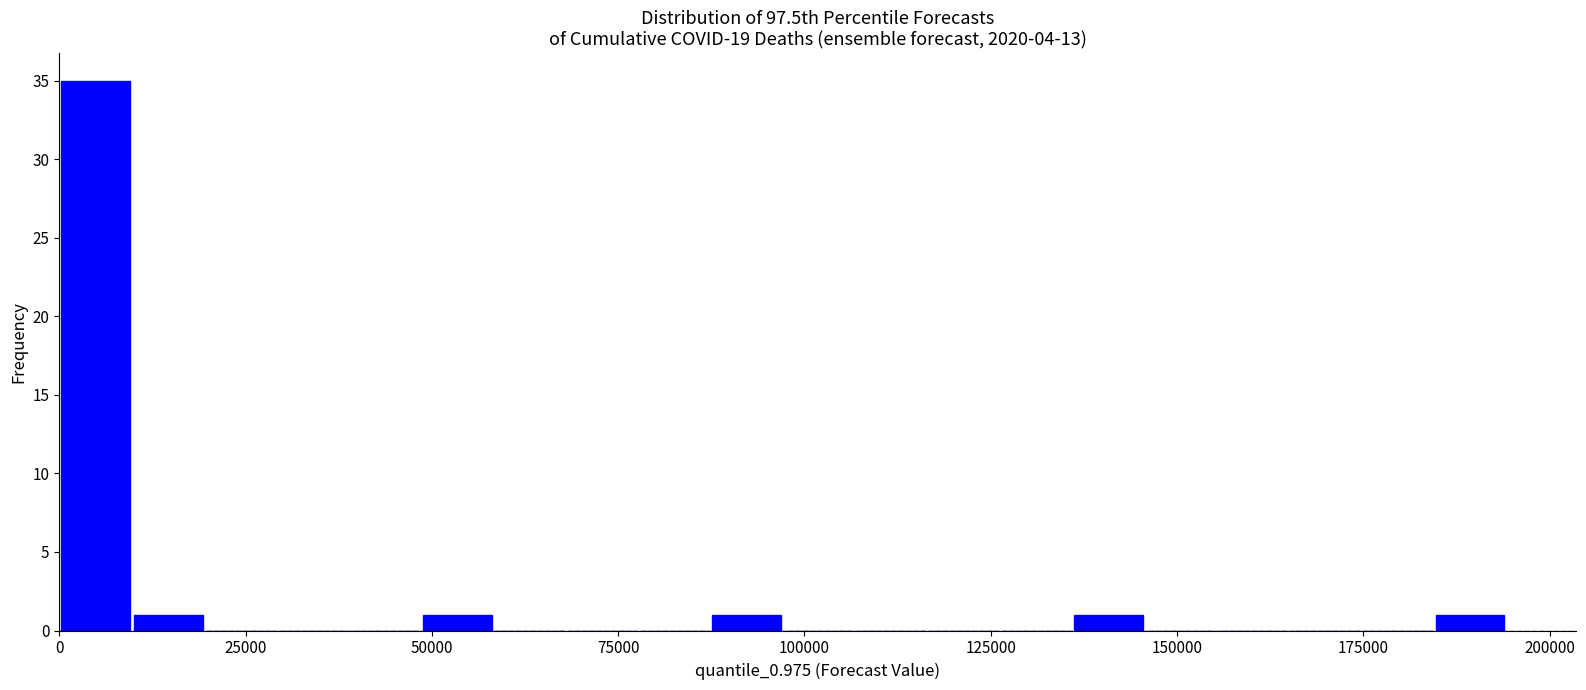

Read against the x-axis, roughly where is the centre of the tallest bar?

5000